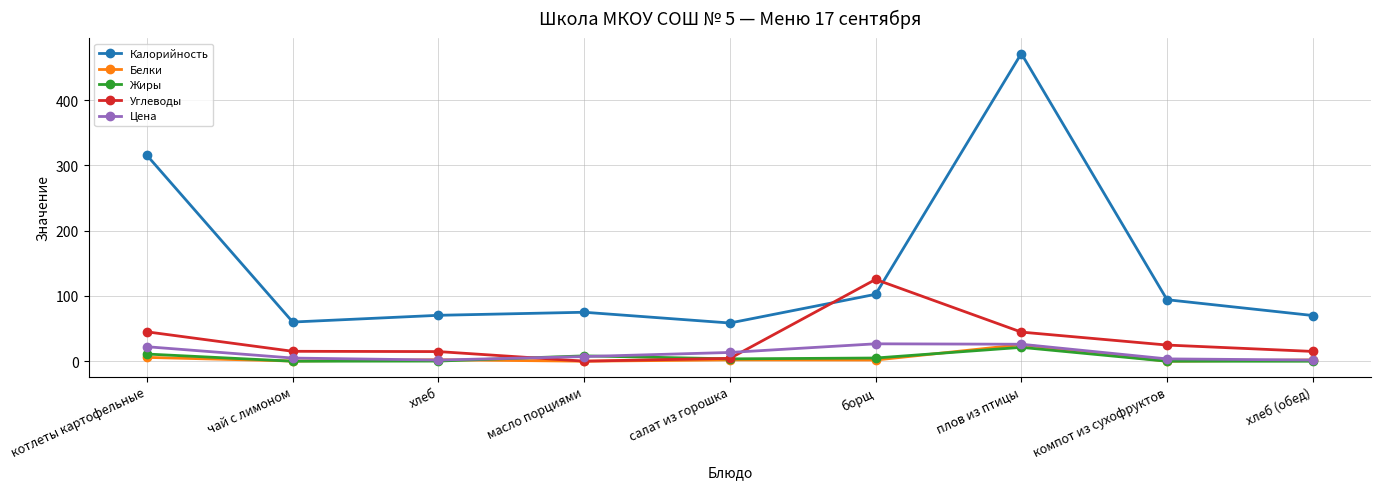

True or false: Калорийность and Цена intersect in this chart.

False